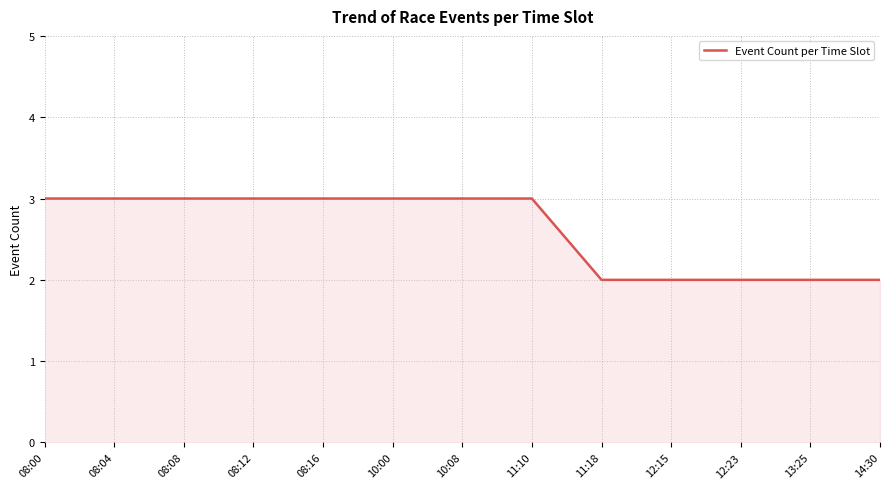

What is the average value?

3